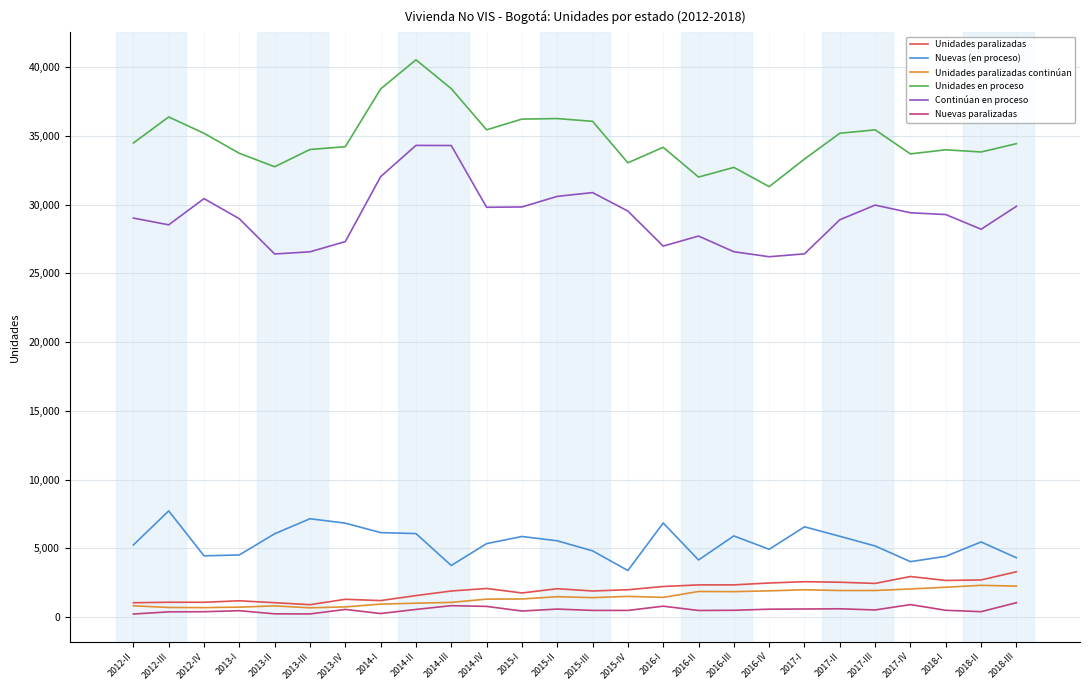

True or false: Continúan en proceso and Nuevas paralizadas cross at least once.

False